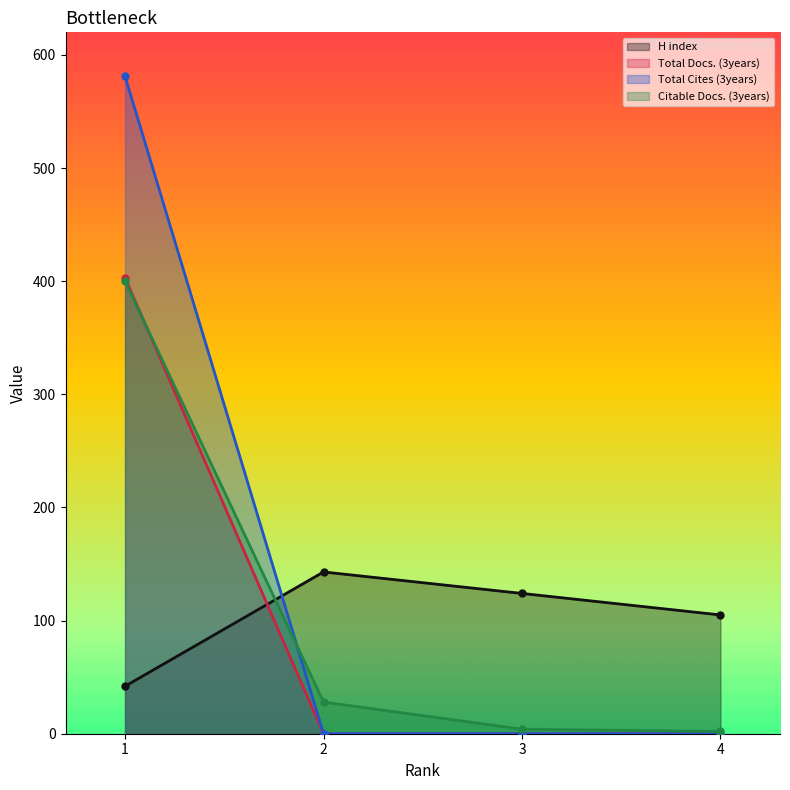

Which series has the widest spread of values?

Total Cites (3years)